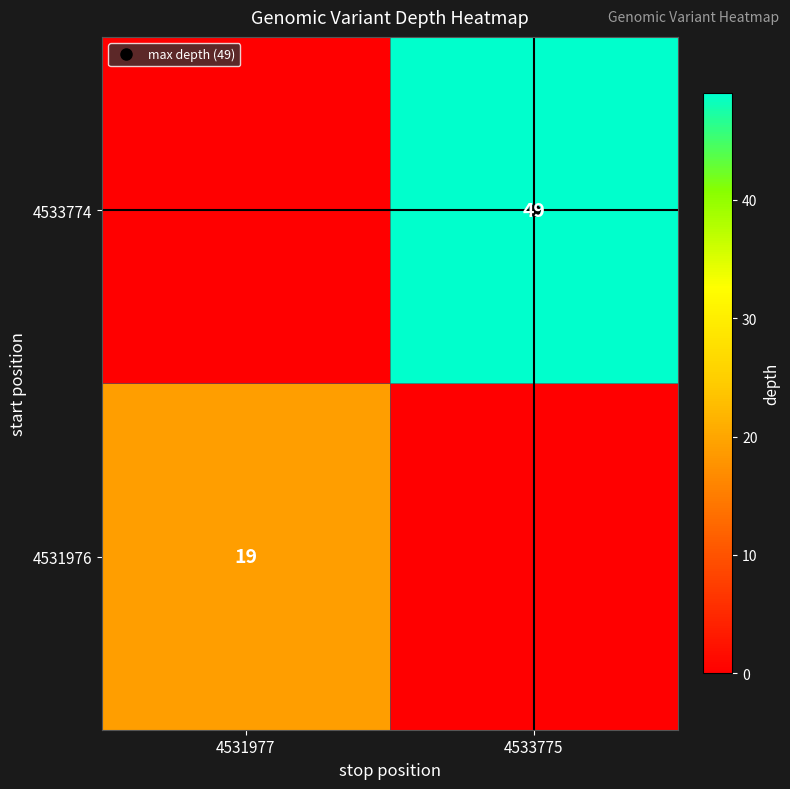

Which series changed the most between 4531977 and 4533775?

4533774